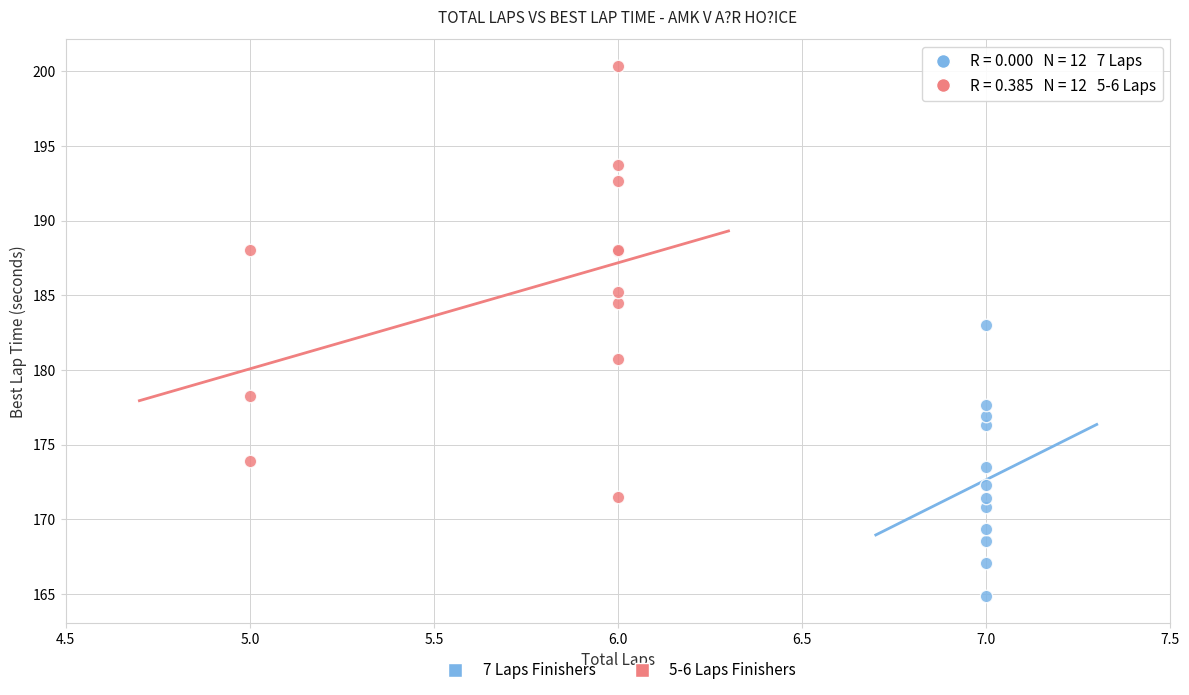

Which series contains the highest Y value?

5-6 Laps Finishers